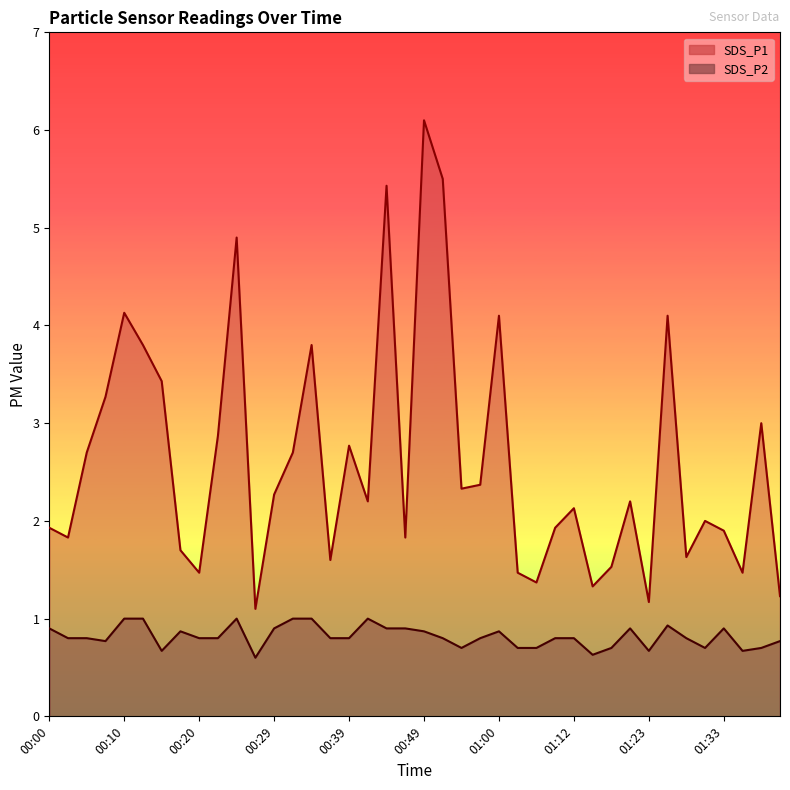

What is the difference between the highest and lowest values at 01:12?

1.3